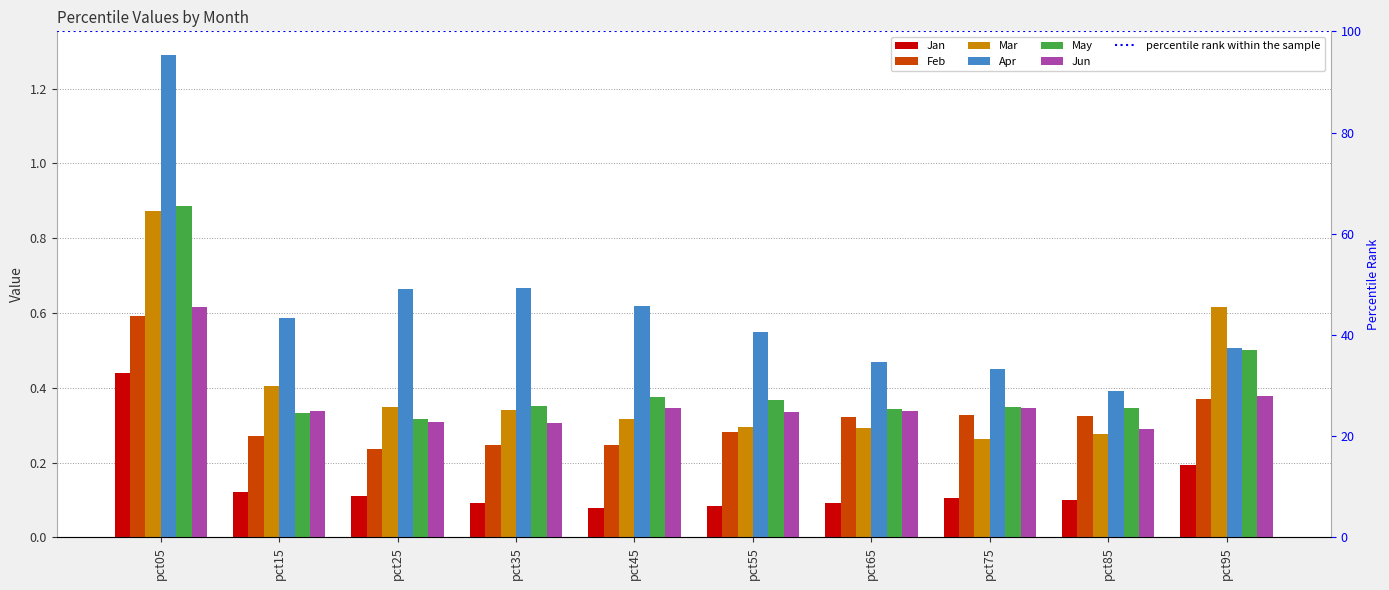

Which series has the largest total across all categories?

Apr